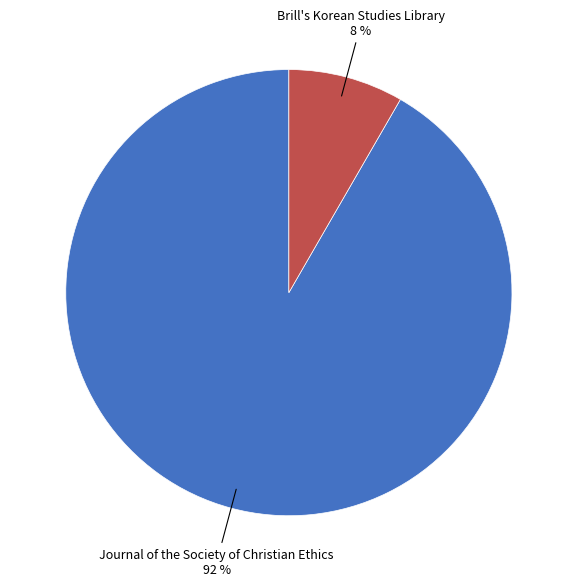

What is the smallest slice in the pie chart?

Brill's Korean Studies Library